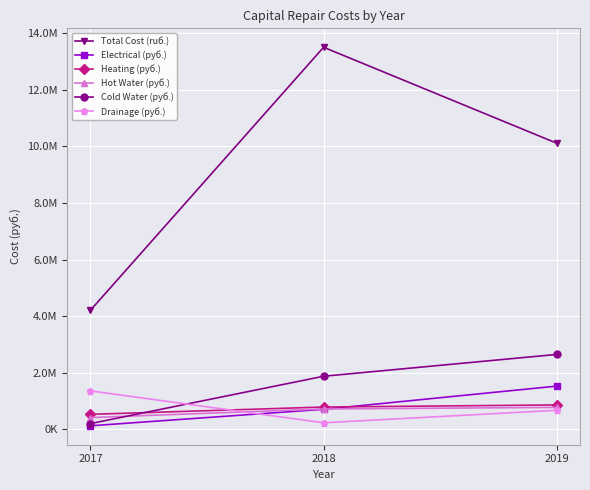

Which series changed the most between 2017 and 2019?

Total Cost (ruб.)